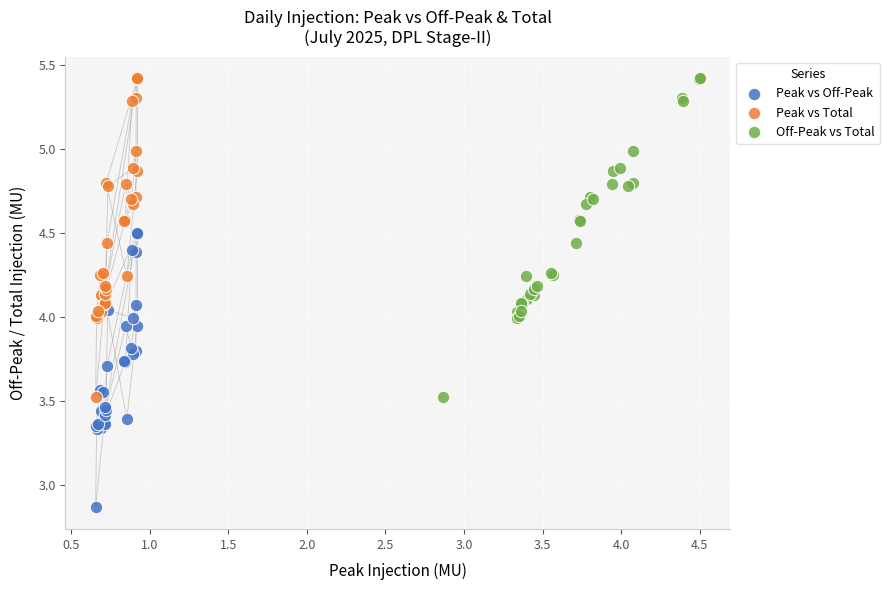

What are all the series names shown in the legend?

Peak vs Off-Peak, Peak vs Total, Off-Peak vs Total